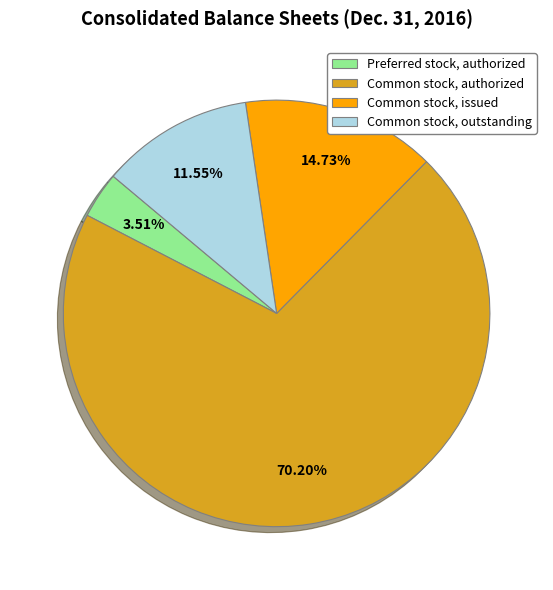

What percentage do Common stock, issued and Common stock, outstanding together represent?

26.3%